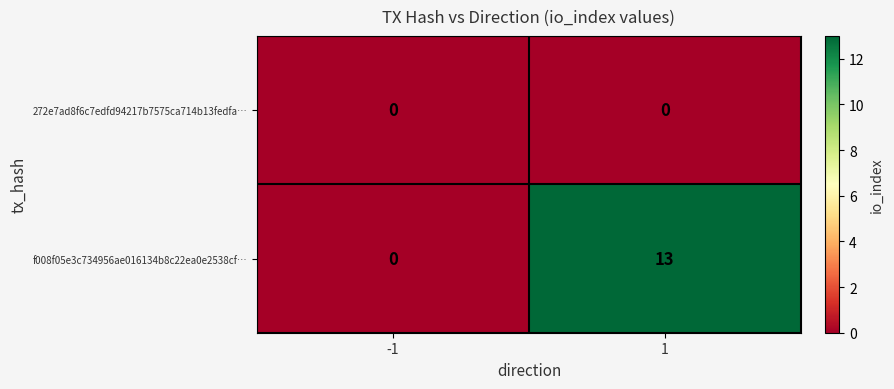

What is the difference between the f008f05e3c734956ae016134b8c22ea0e2538cf… values at -1 and 1?

13